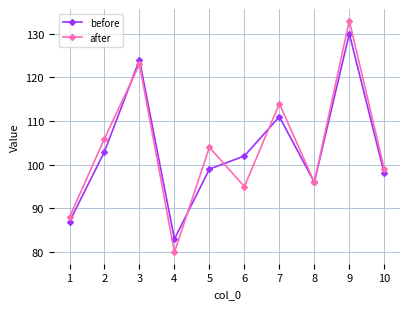

Which series changed the most between 1 and 2?

after